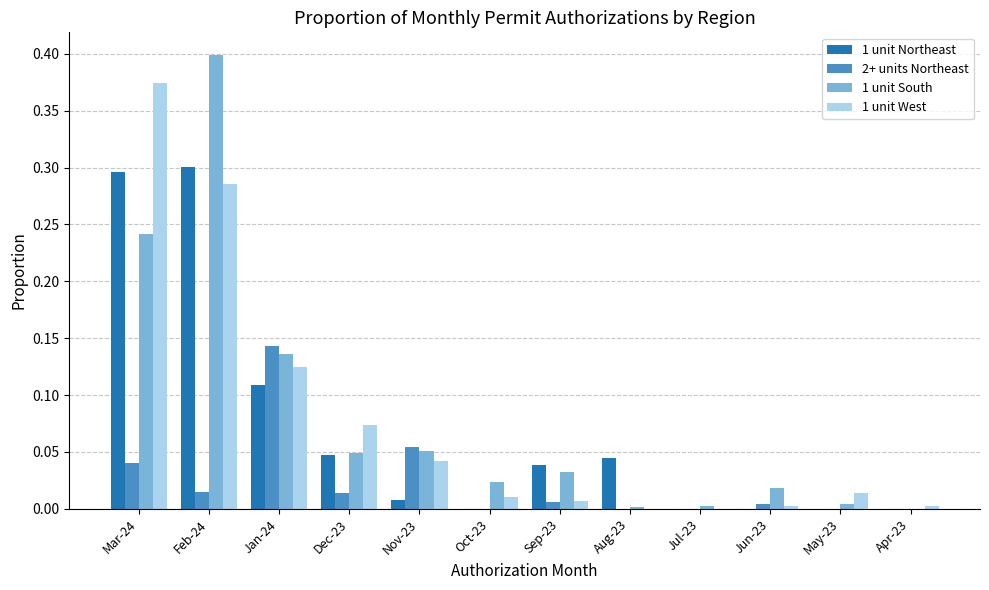

What is the sum of all 1 unit West values?

0.9